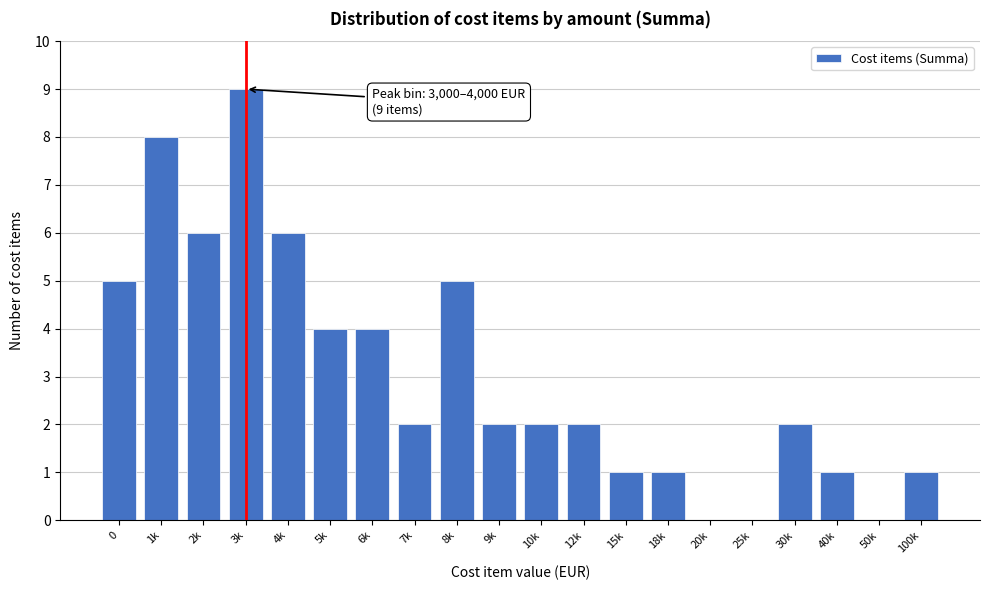

Reading left to right, what are all the values shown in this chart?

0=5	1k=8	2k=6	3k=9	4k=6	5k=4	6k=4	7k=2	8k=5	9k=2	10k=2	12k=2	15k=1	18k=1	20k=0	25k=0	30k=2	40k=1	50k=0	100k=1